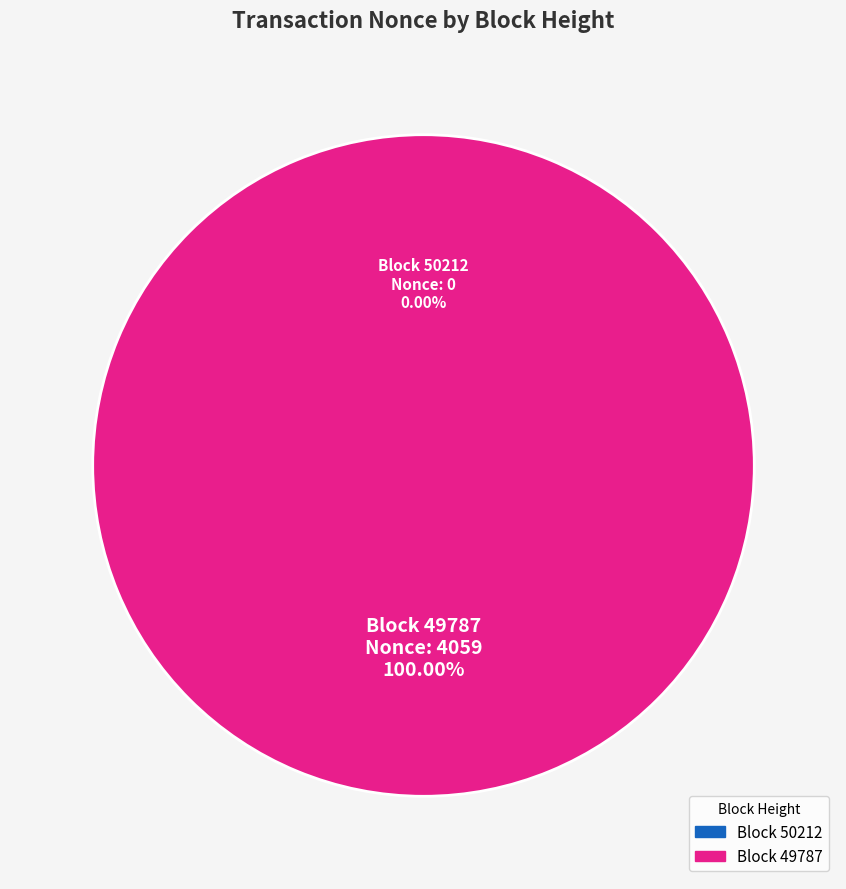

Which slice is the largest?

49787